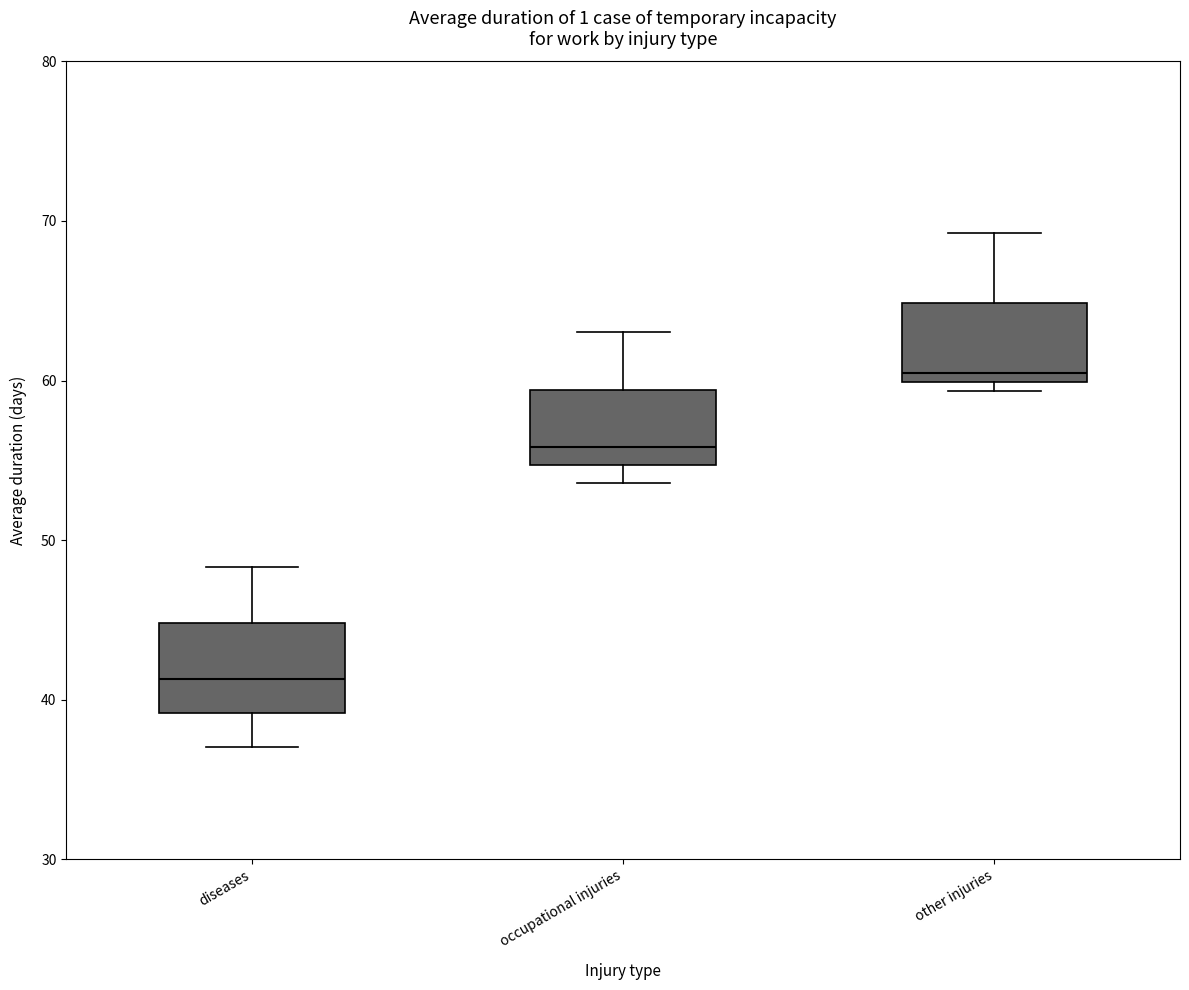

Reading left to right, read every box against the y-axis: the position of its median line, the range the box covers, and the ends of its whiskers. The values are not printed on the chart, so give them approximately, as read against the axis.

diseases: median 41, box 39 to 45, whiskers 37 to 48
occupational injuries: median 56, box 55 to 59, whiskers 54 to 63
other injuries: median 60 (just above the box's lower edge), box 60 to 65, whiskers 59 to 69